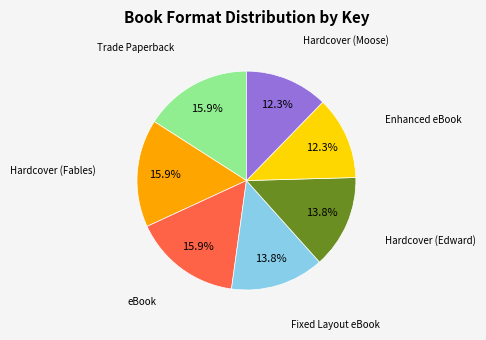

How many slices are in this pie chart?

7